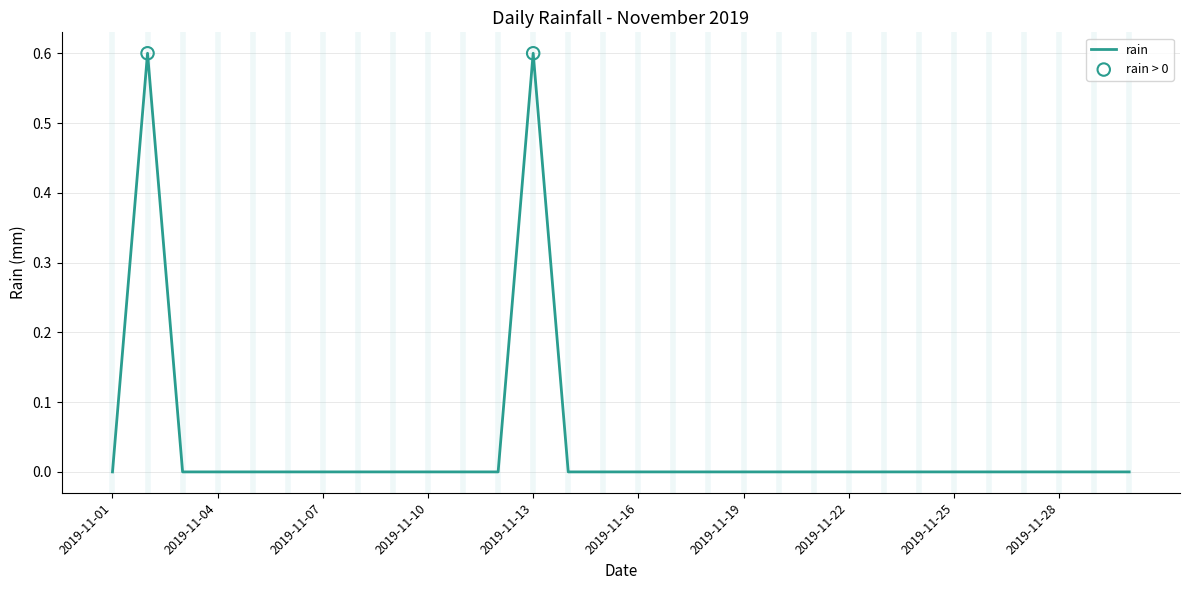

What is the greatest value displayed?

0.6